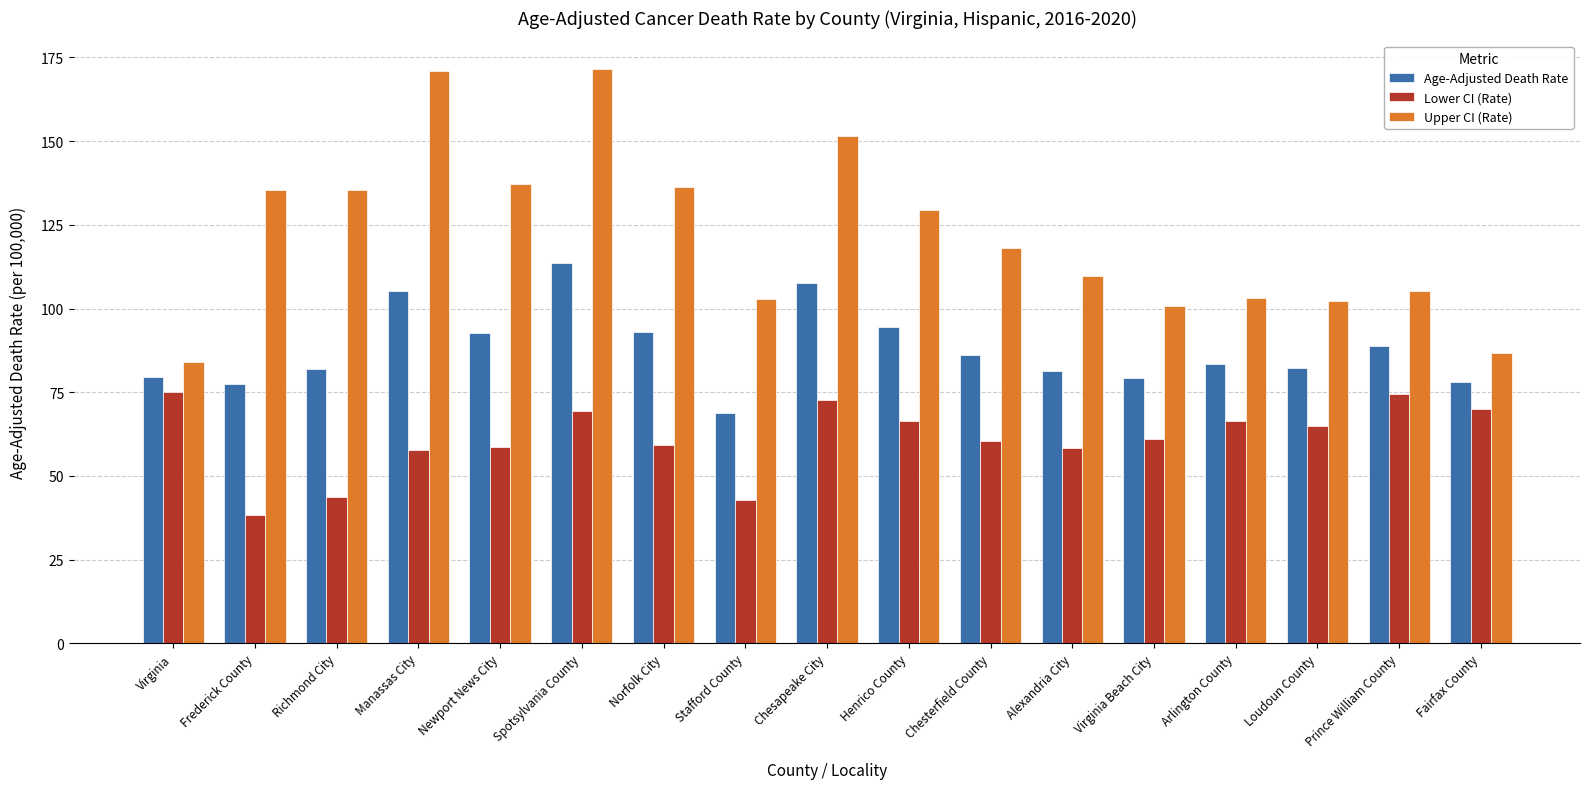

How many bars are there in each group?

3